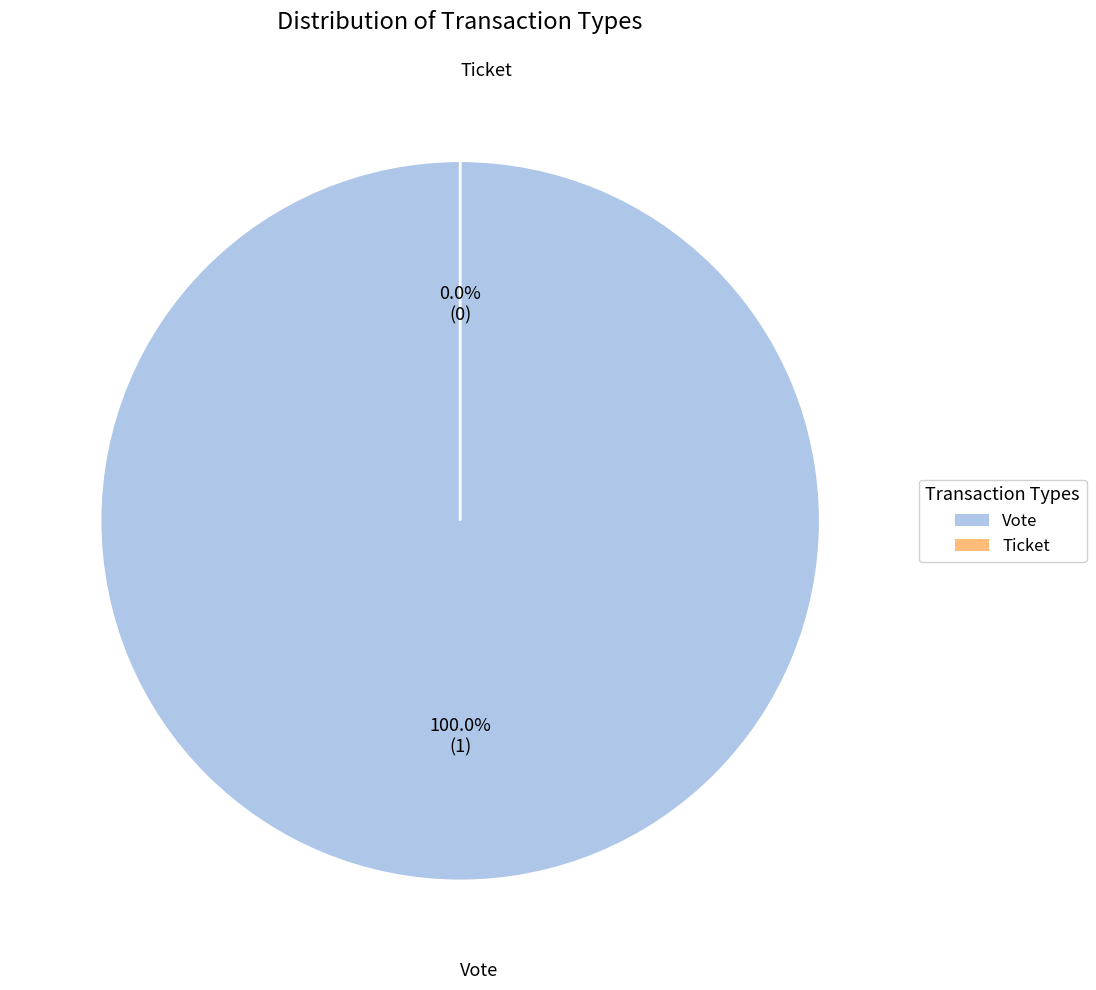

Which has a higher value, Ticket or Vote?

Vote